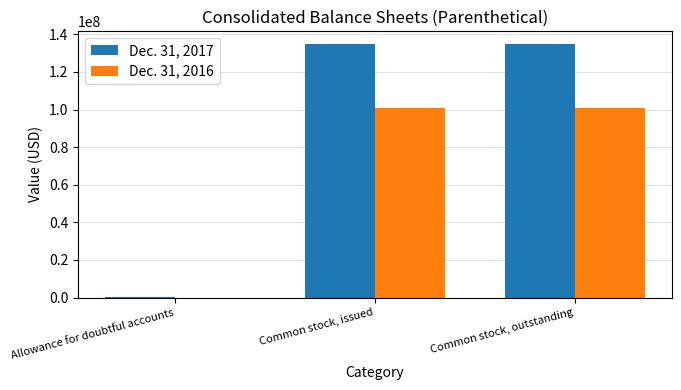

Is the value of Dec. 31, 2017 at Common stock, issued greater than the value of Dec. 31, 2016 at Common stock, issued?

Yes